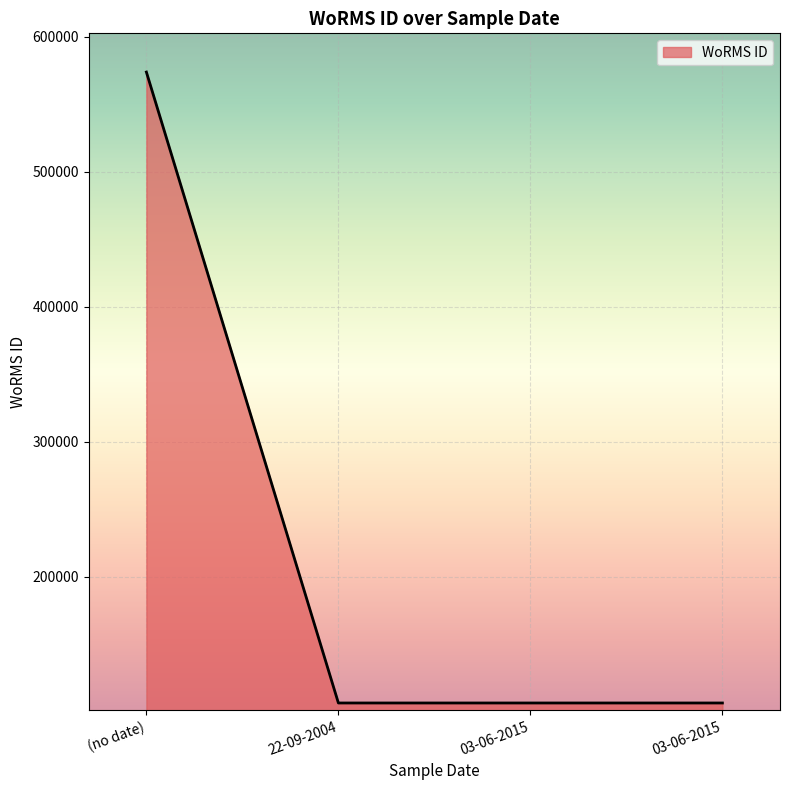

Read the value at (no date), to the nearest 10.

573960